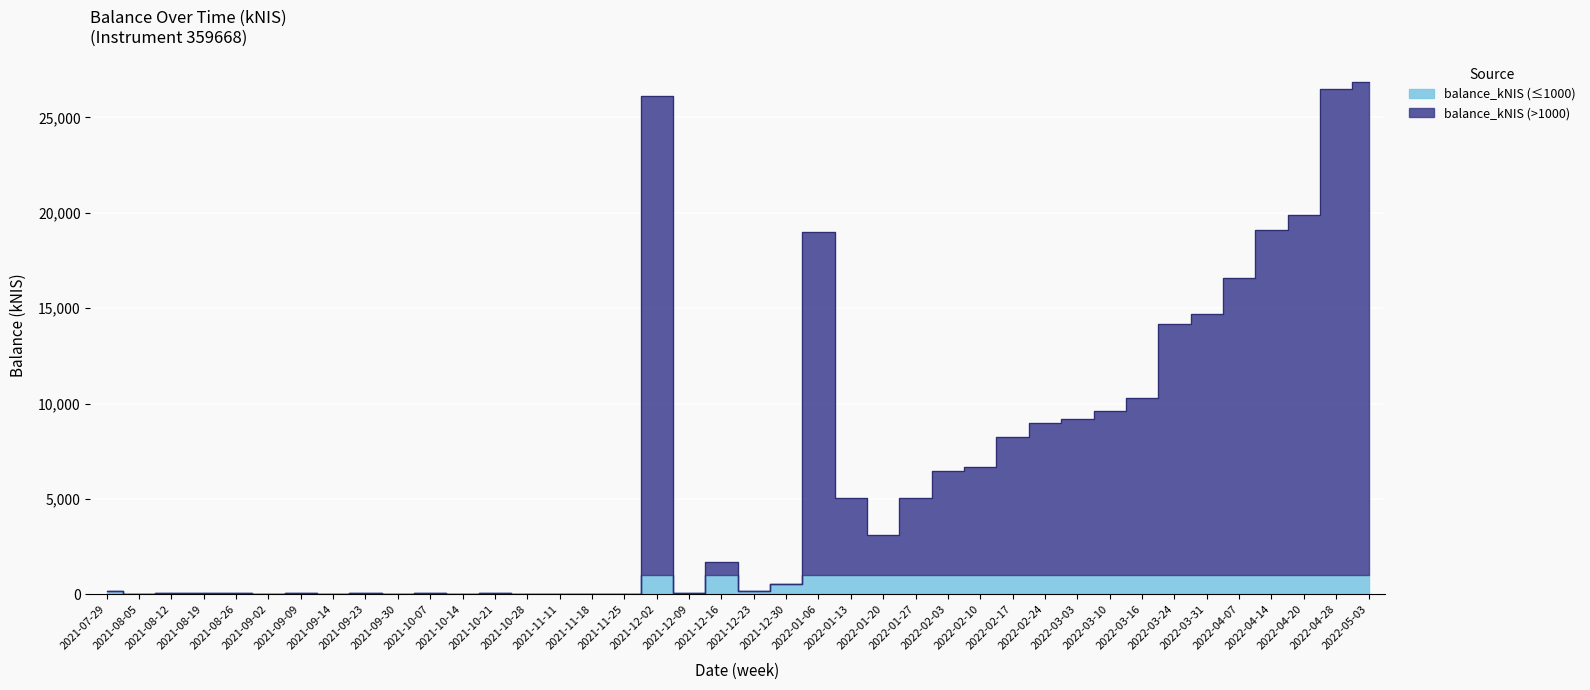

How many interior local valleys (lower than both neighbors) does the data have?

10